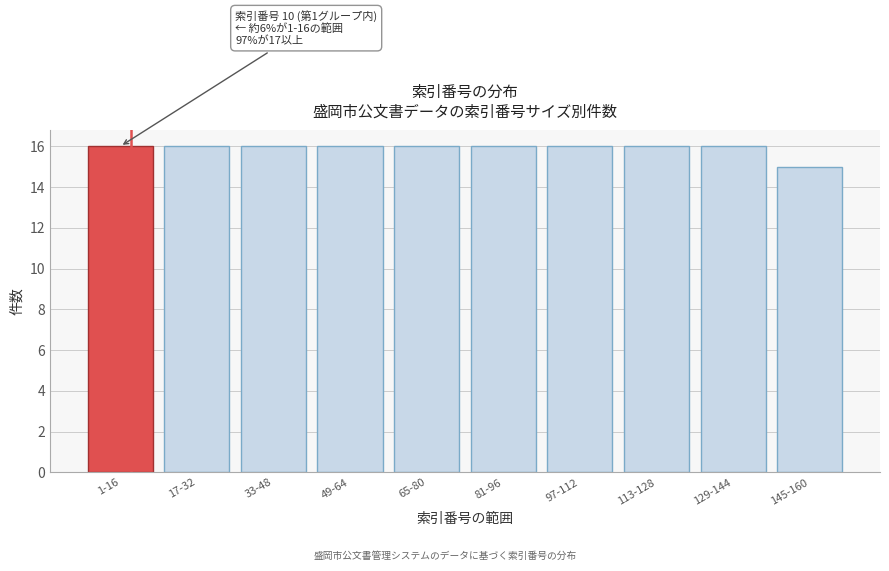

Reading left to right, transcribe all the data shown in this chart.

16	16	16	16	16	16	16	16	16	15